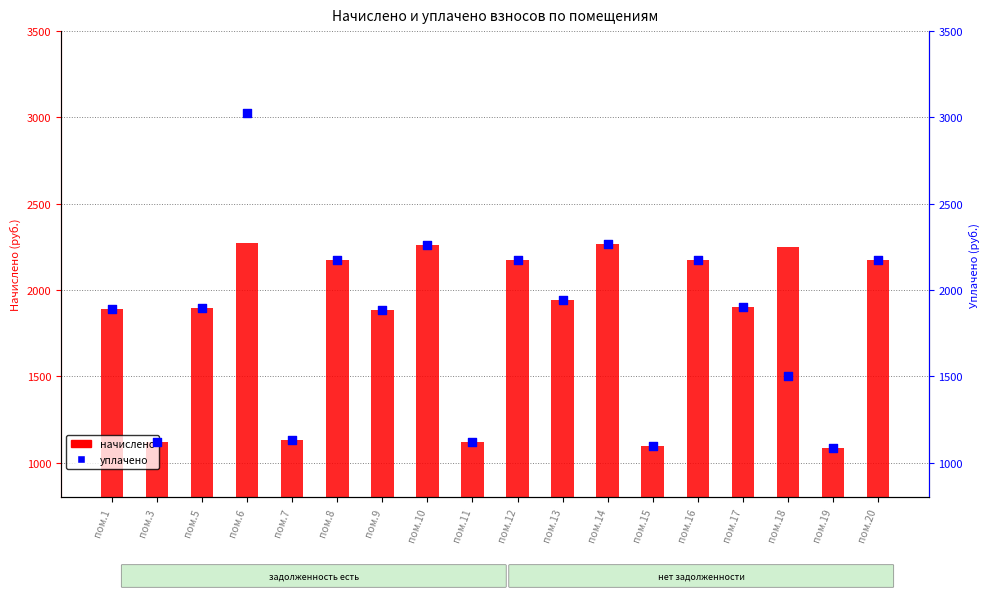

At which category is the sum across all series the highest?

пом.6